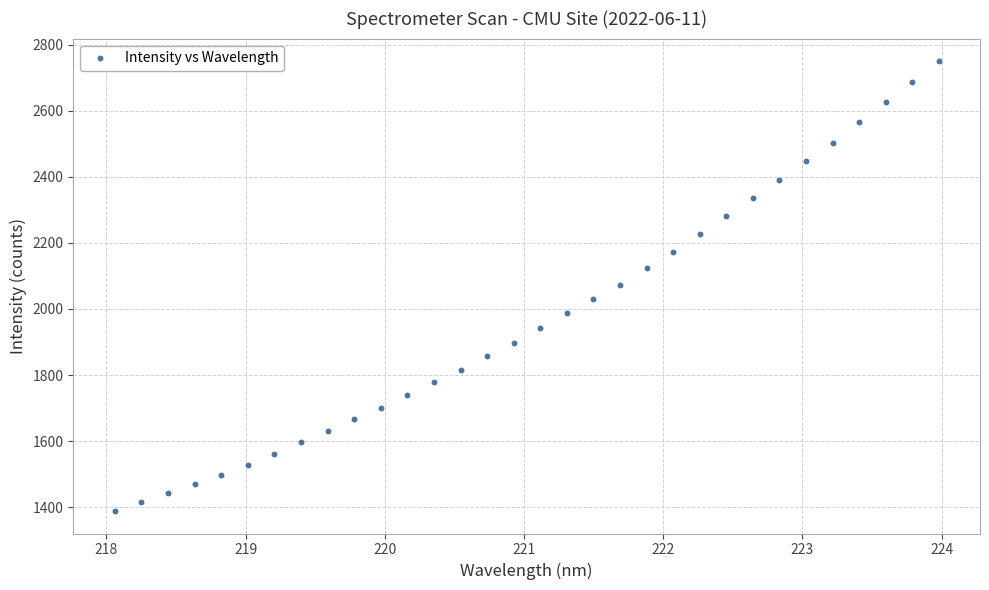

Count the number of points in this scatter plot.

32